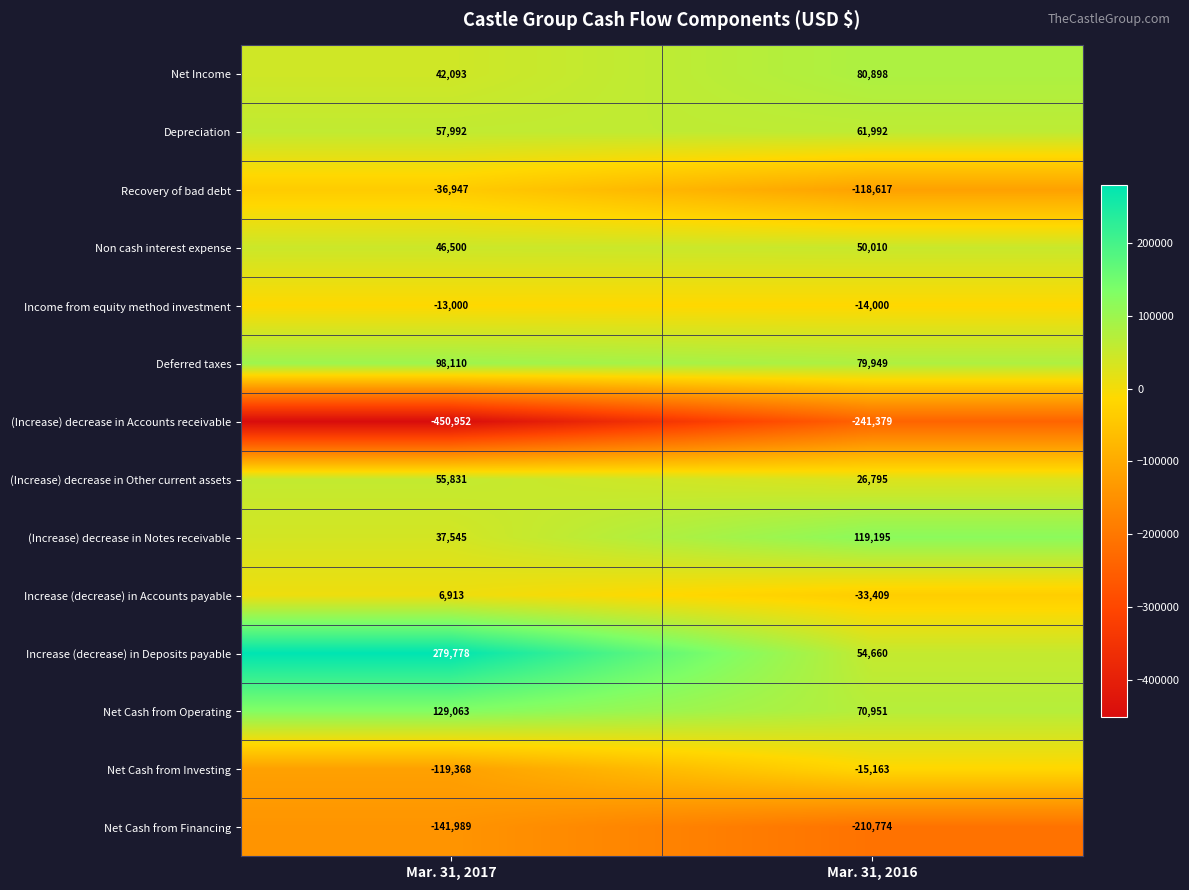

Reading left to right, what are all the values shown in this chart?

Net Income: 42093	80898
Depreciation: 57992	61992
Recovery of bad debt: -36947	-118617
Non cash interest expense: 46500	50010
Income from equity method investment: -13000	-14000
Deferred taxes: 98110	79949
(Increase) decrease in Accounts receivable: -450952	-241379
(Increase) decrease in Other current assets: 55831	26795
(Increase) decrease in Notes receivable: 37545	119195
Increase (decrease) in Accounts payable: 6913	-33409
Increase (decrease) in Deposits payable: 279778	54660
Net Cash from Operating: 129063	70951
Net Cash from Investing: -119368	-15163
Net Cash from Financing: -141989	-210774